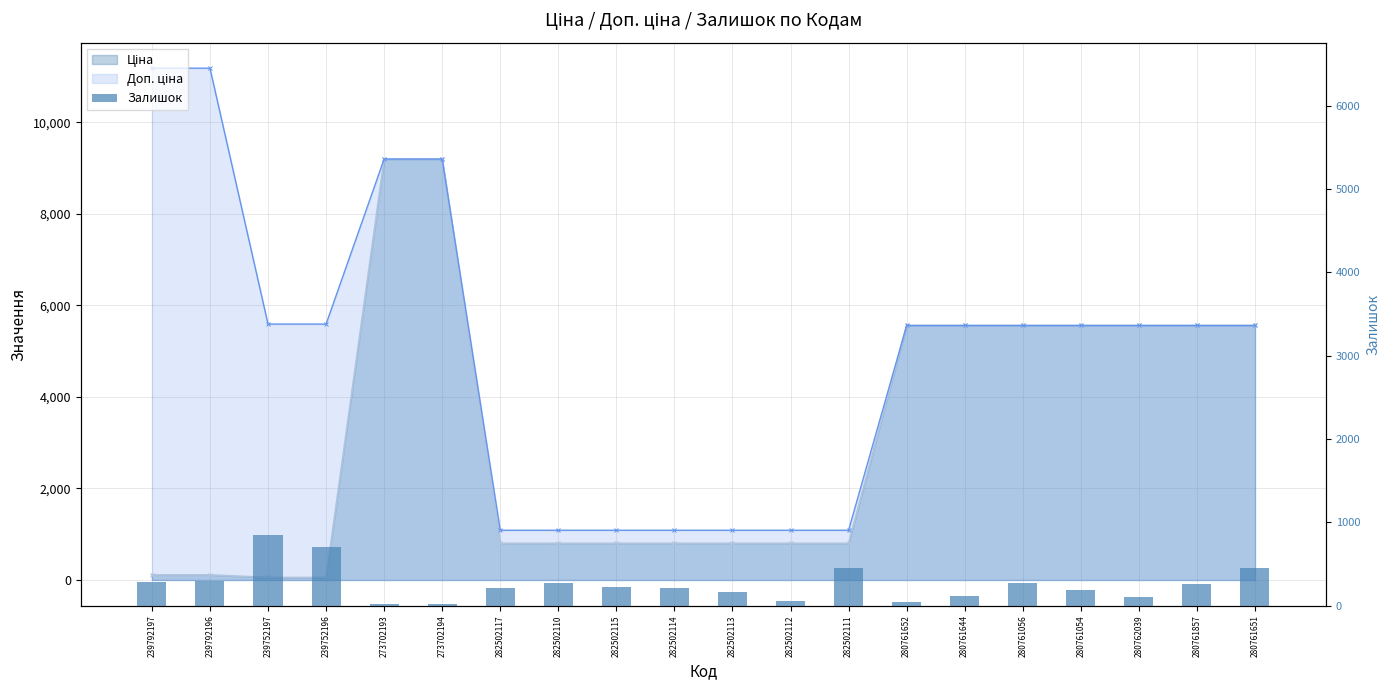

What is the sum of the values at 239792197 and 273702194?

307